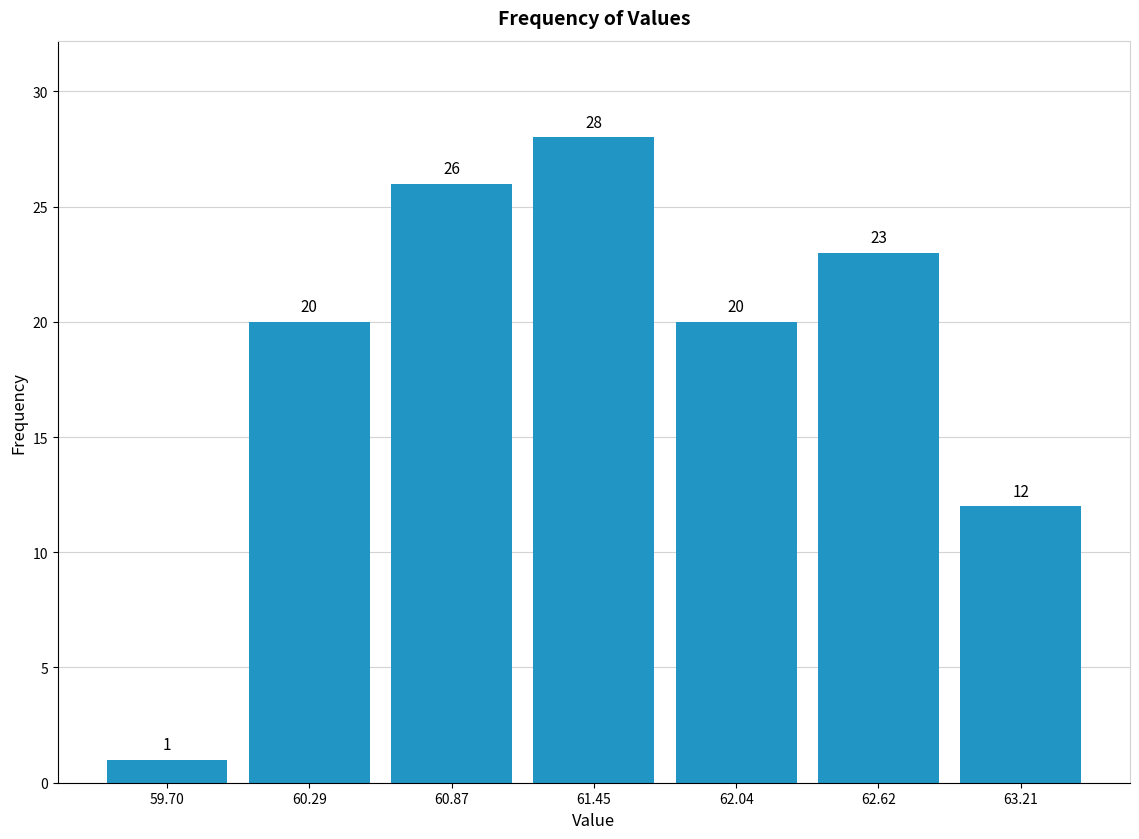

Over which range of the x-axis is the bar tallest?

61.2 to 61.7